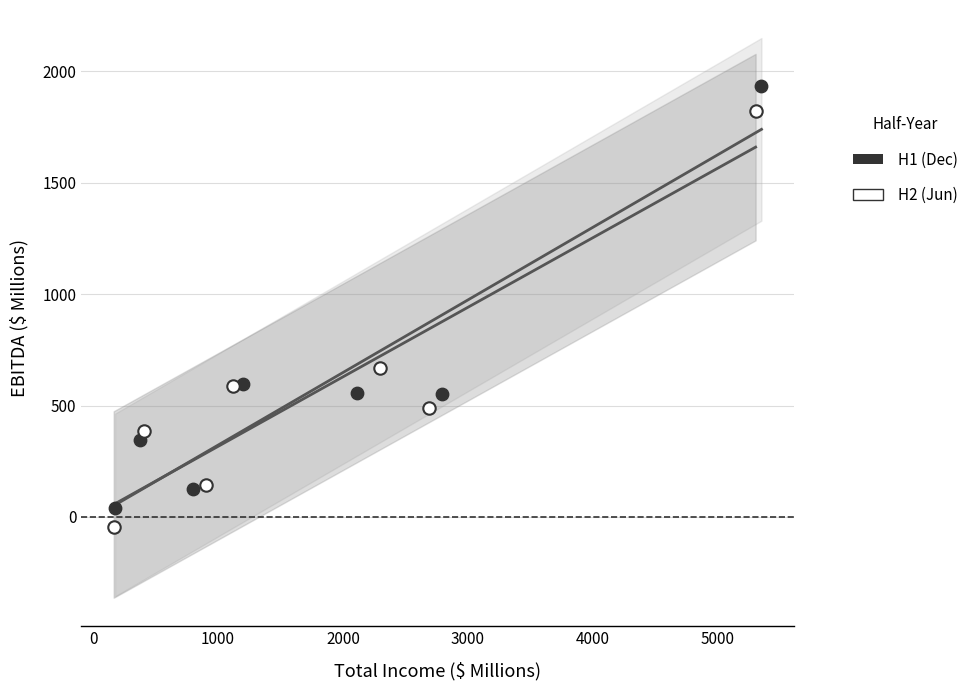

Which series has the largest Y range (max minus min)?

H1 (Dec)